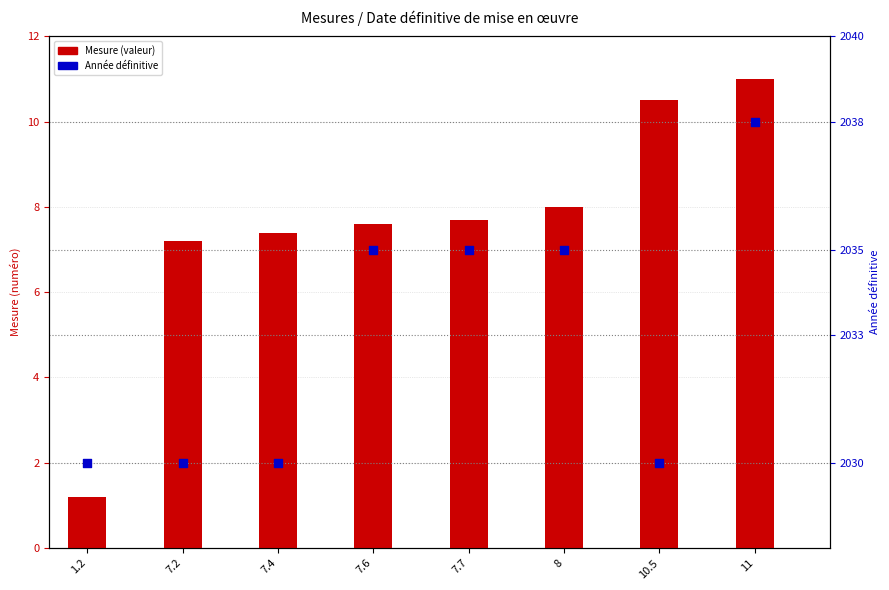

What are all the series names shown in the legend?

Mesure (valeur), Année définitive